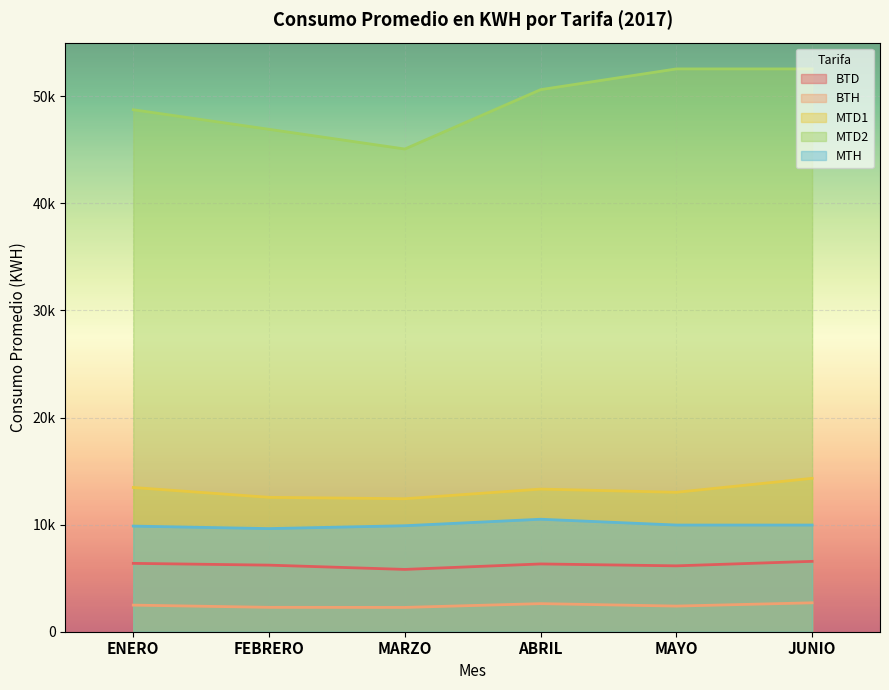

What position from the left is MARZO?

3